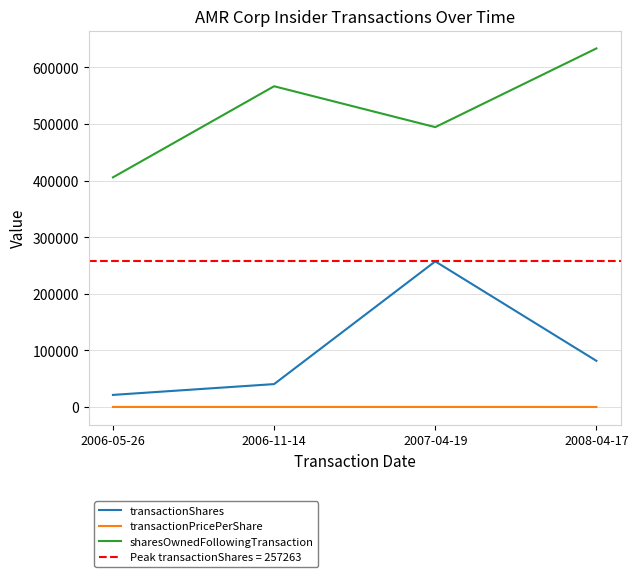

What position from the left is 2006-11-14?

2